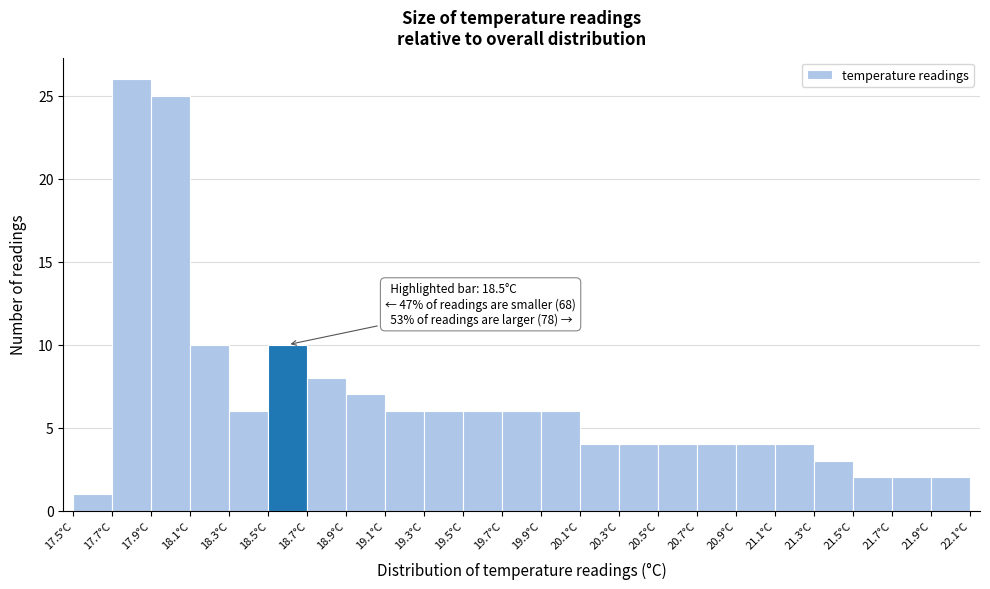

Which range on the x-axis has the tallest bar?

17.7 to 17.9